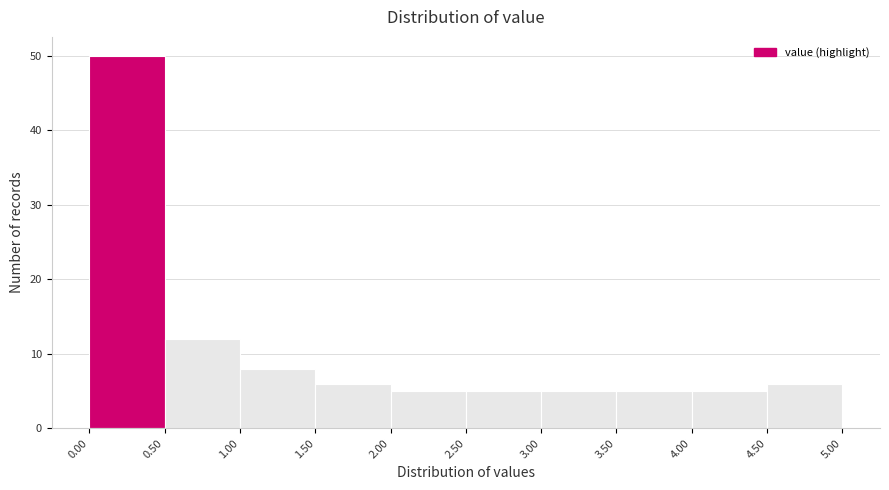

Which range on the x-axis has the tallest bar?

0.00 to 0.50